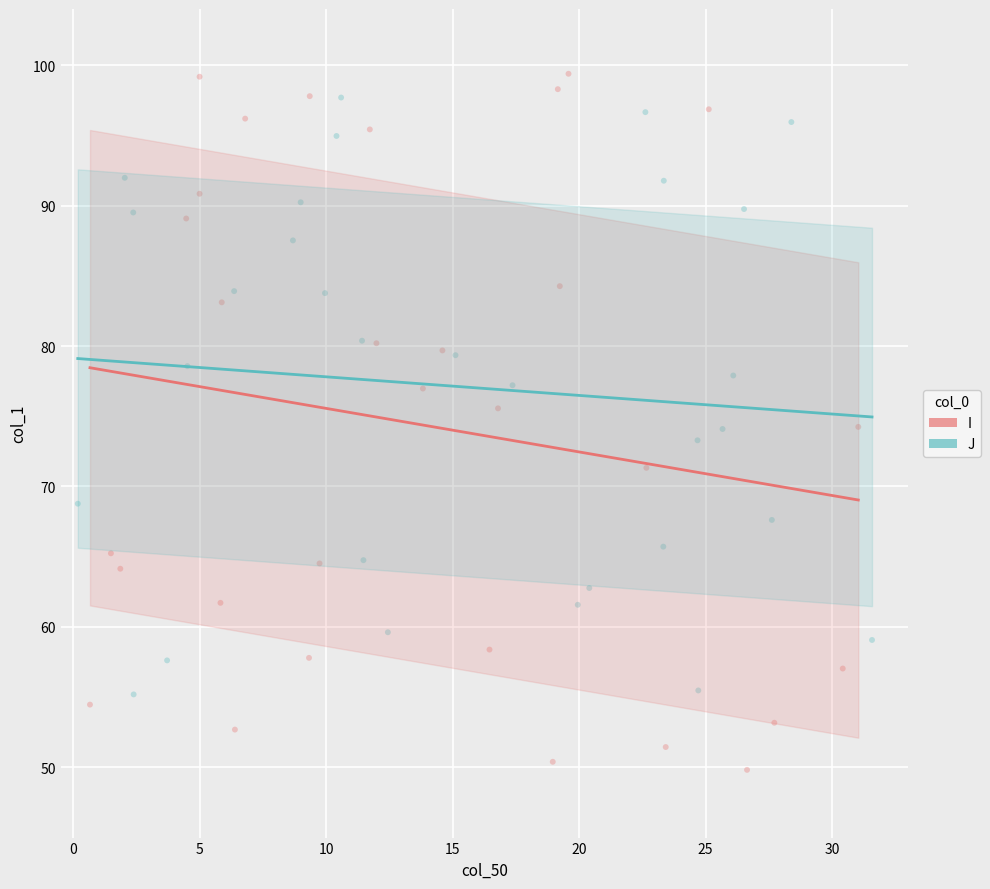

Which series reaches the minimum Y coordinate?

I